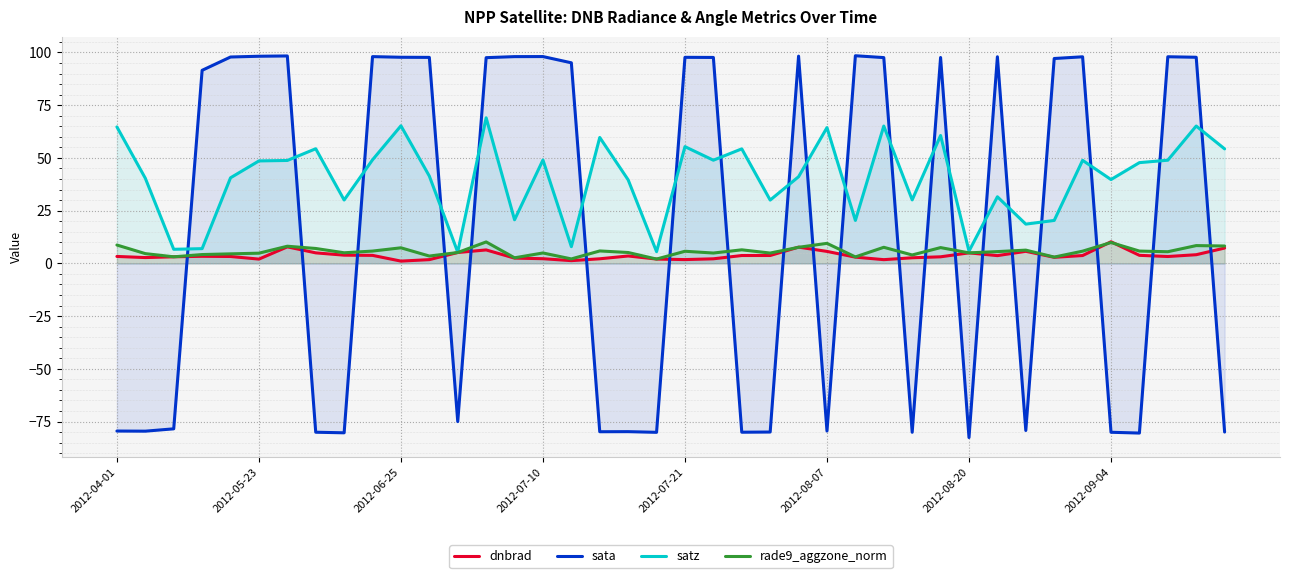

What are all the series names shown in the legend?

dnbrad, sata, satz, rade9_aggzone_norm